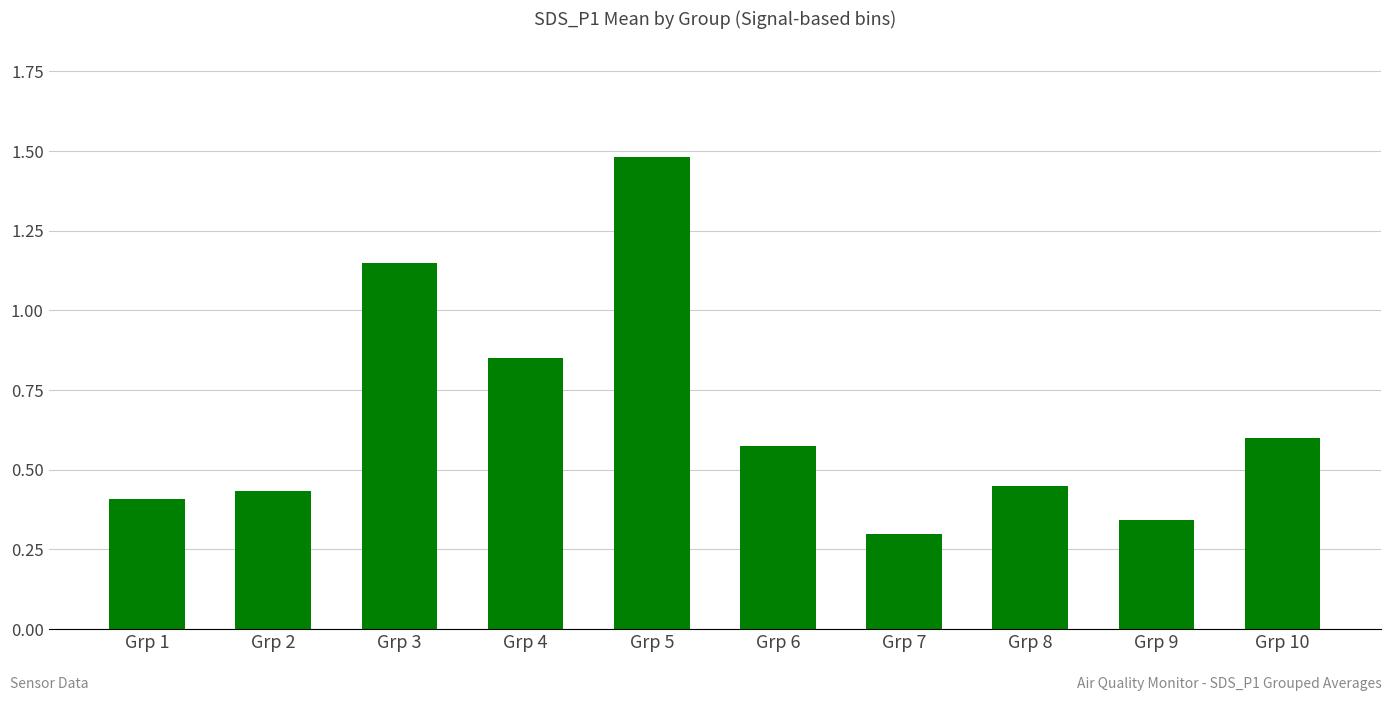

What is the maximum value shown in the chart?

1.5